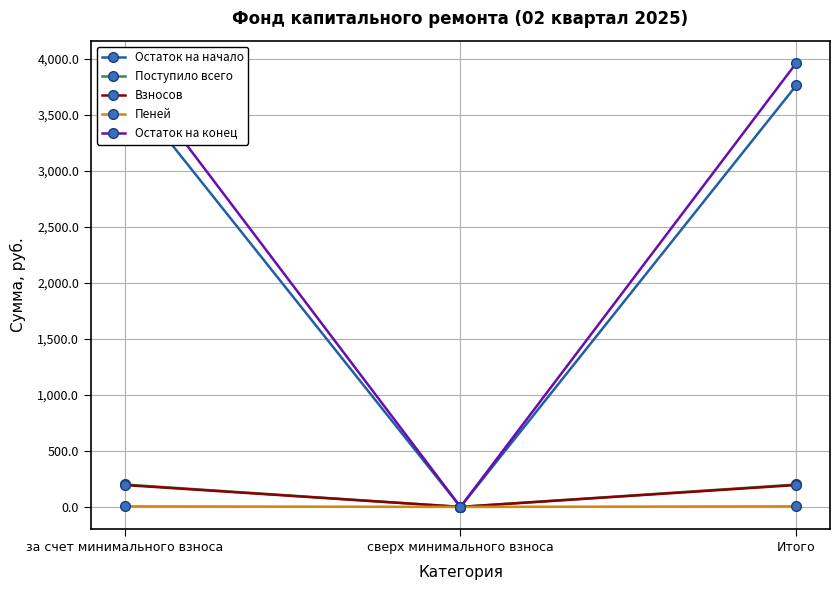

How many lines are shown in the chart?

5